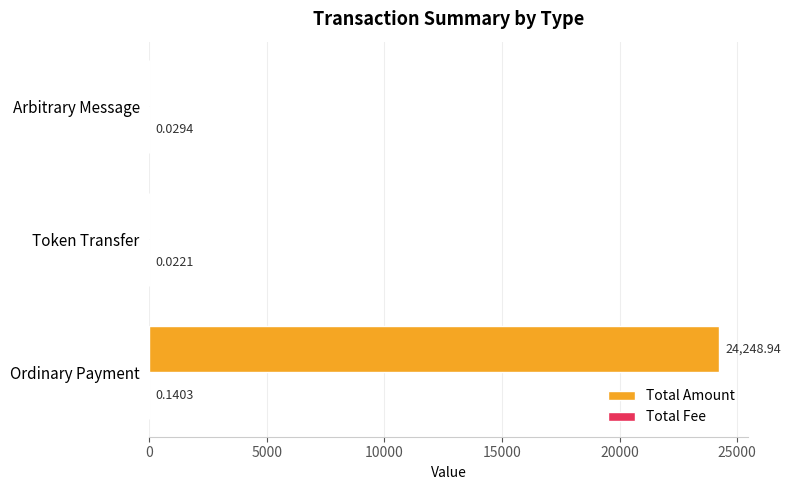

Which series has the largest total across all categories?

Total Amount